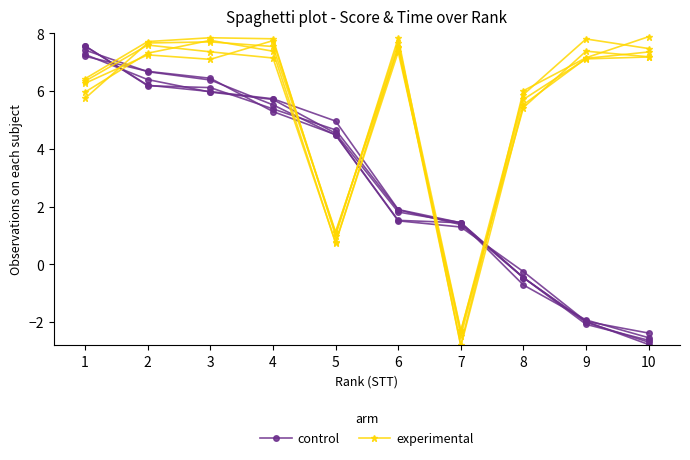

What is the spread (max minus min) of values at 8?

5.8